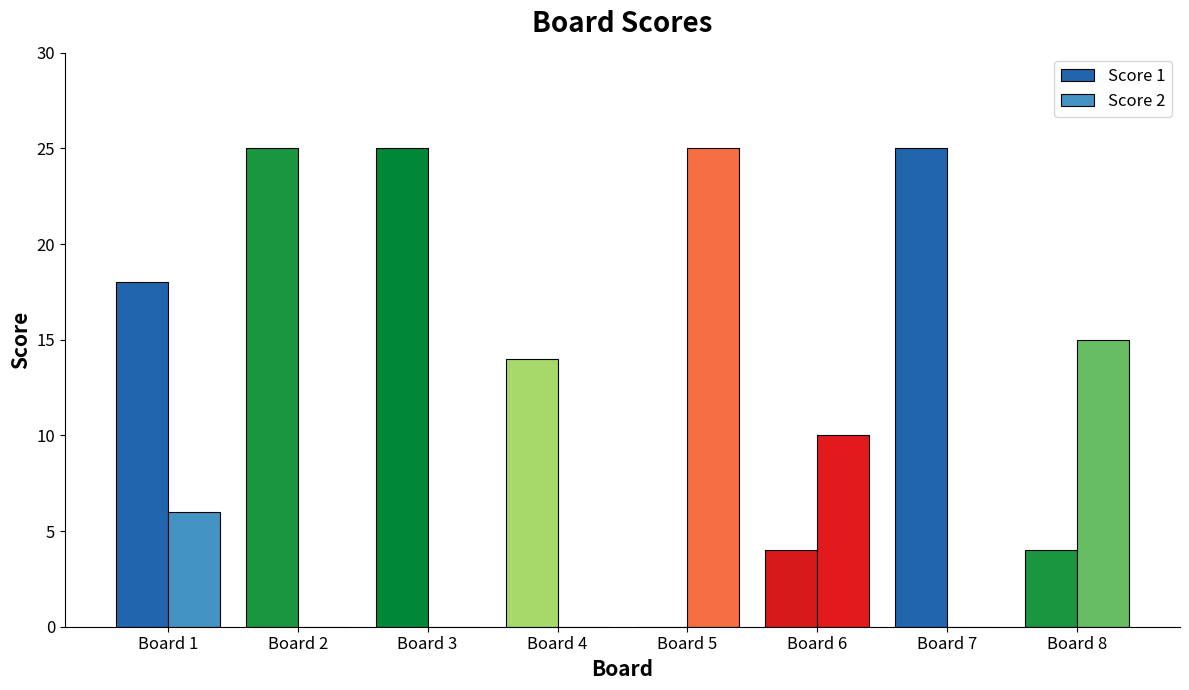

The Score 2 series shows 6 at Board 1. True or false?

True